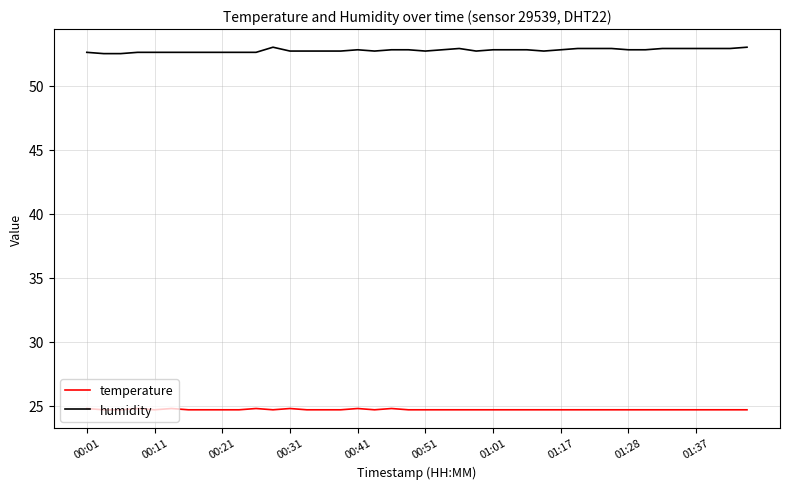

Does the chart display data point markers on the line(s)?

No